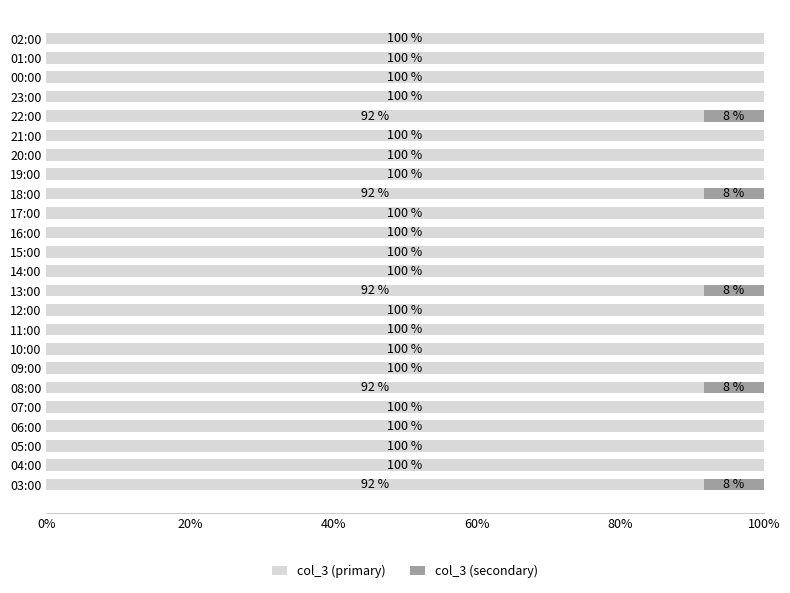

Is it true that col_3 (primary) equals 132.1 at 07:00?

False